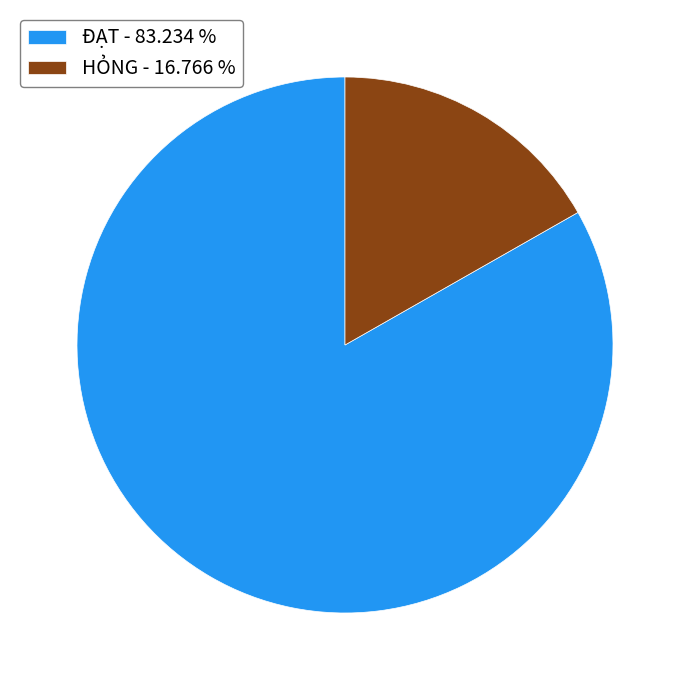

Do HỎNG - 16.766 % and ĐẠT - 83.234 % together represent more than half of the pie?

Yes